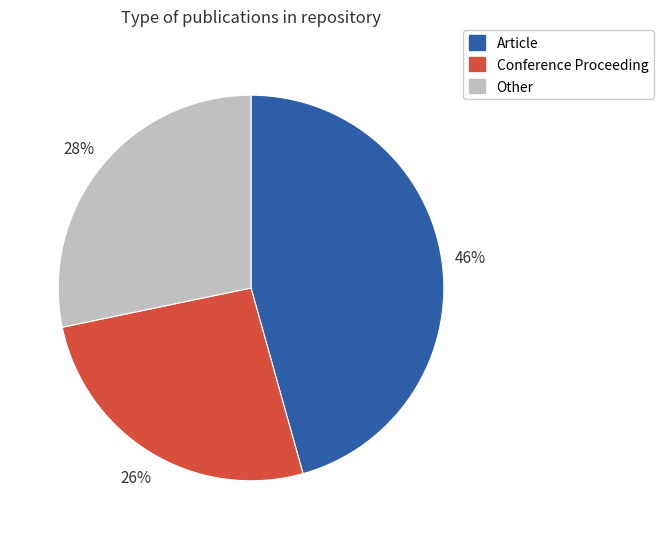

To the nearest percent, what is the average slice percentage?

33%